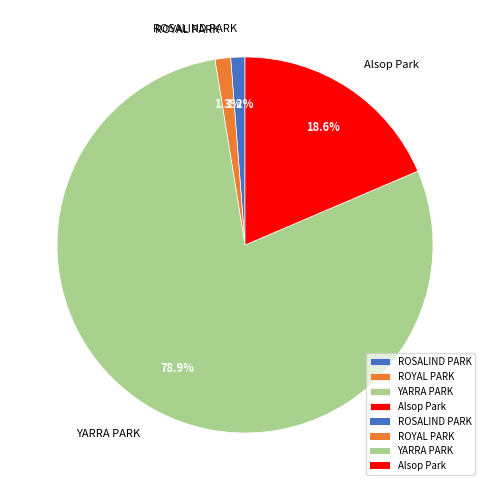

Is there a majority slice in this chart?

Yes